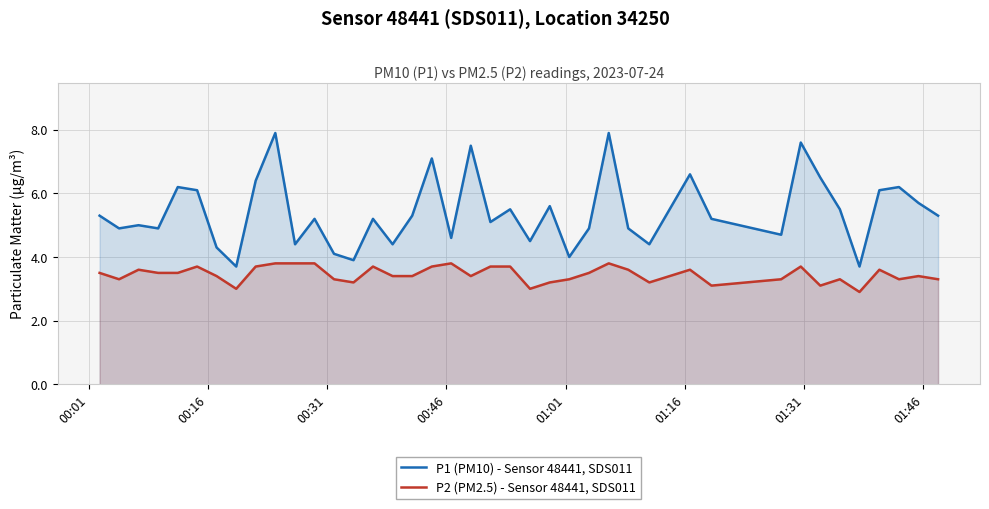

What is the minimum value shown in the chart?

2.9